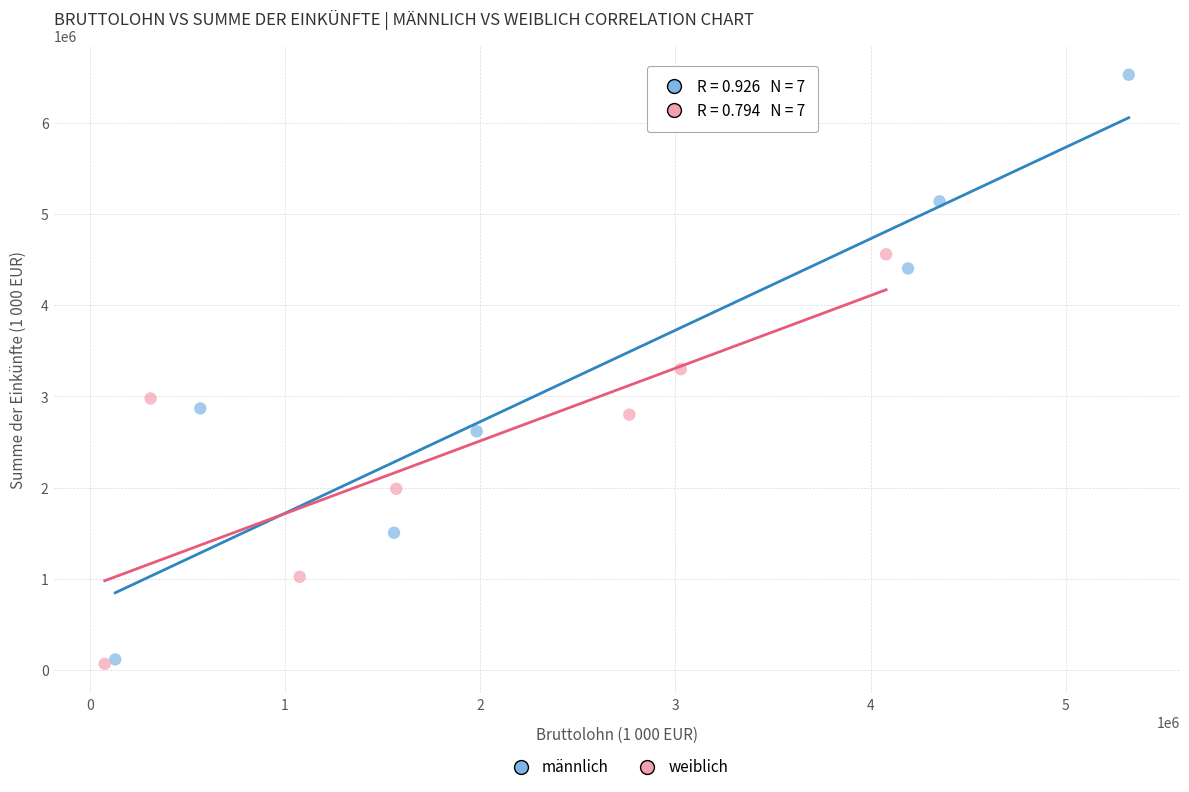

Which series contains the highest Y value?

männlich